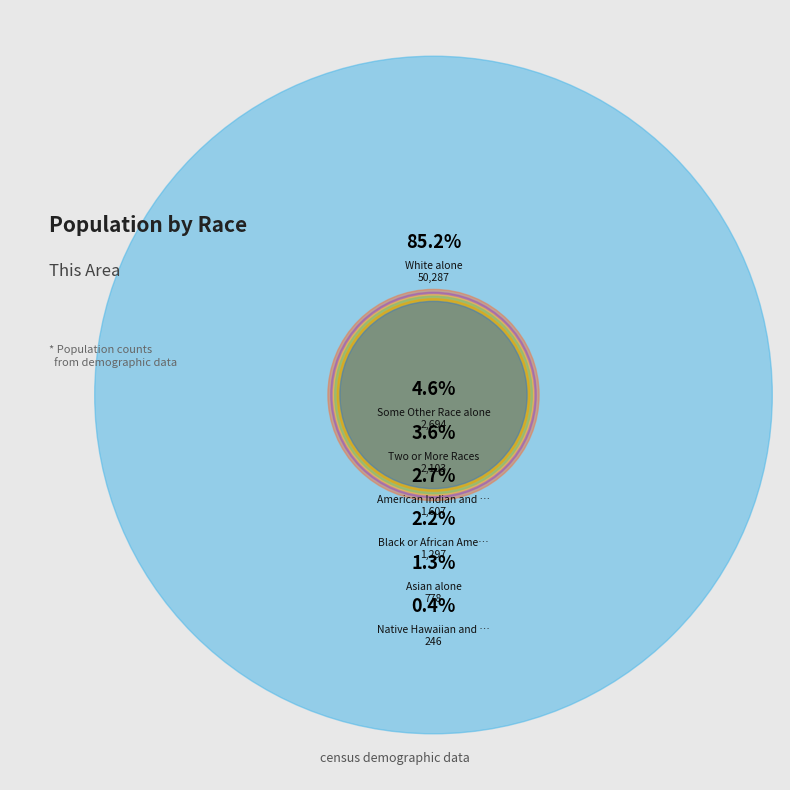

Approximately how many times larger is the value at Black or African American alone compared to Asian alone?

1.7